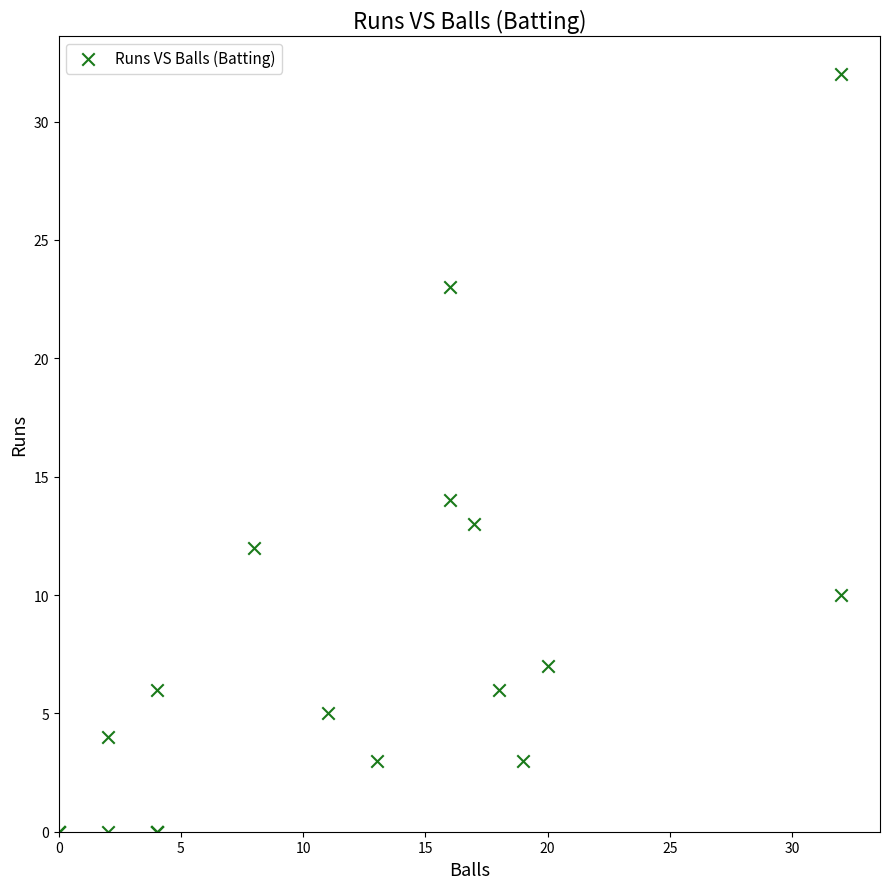

What Y value in the scatter plot is closest to 16?

14